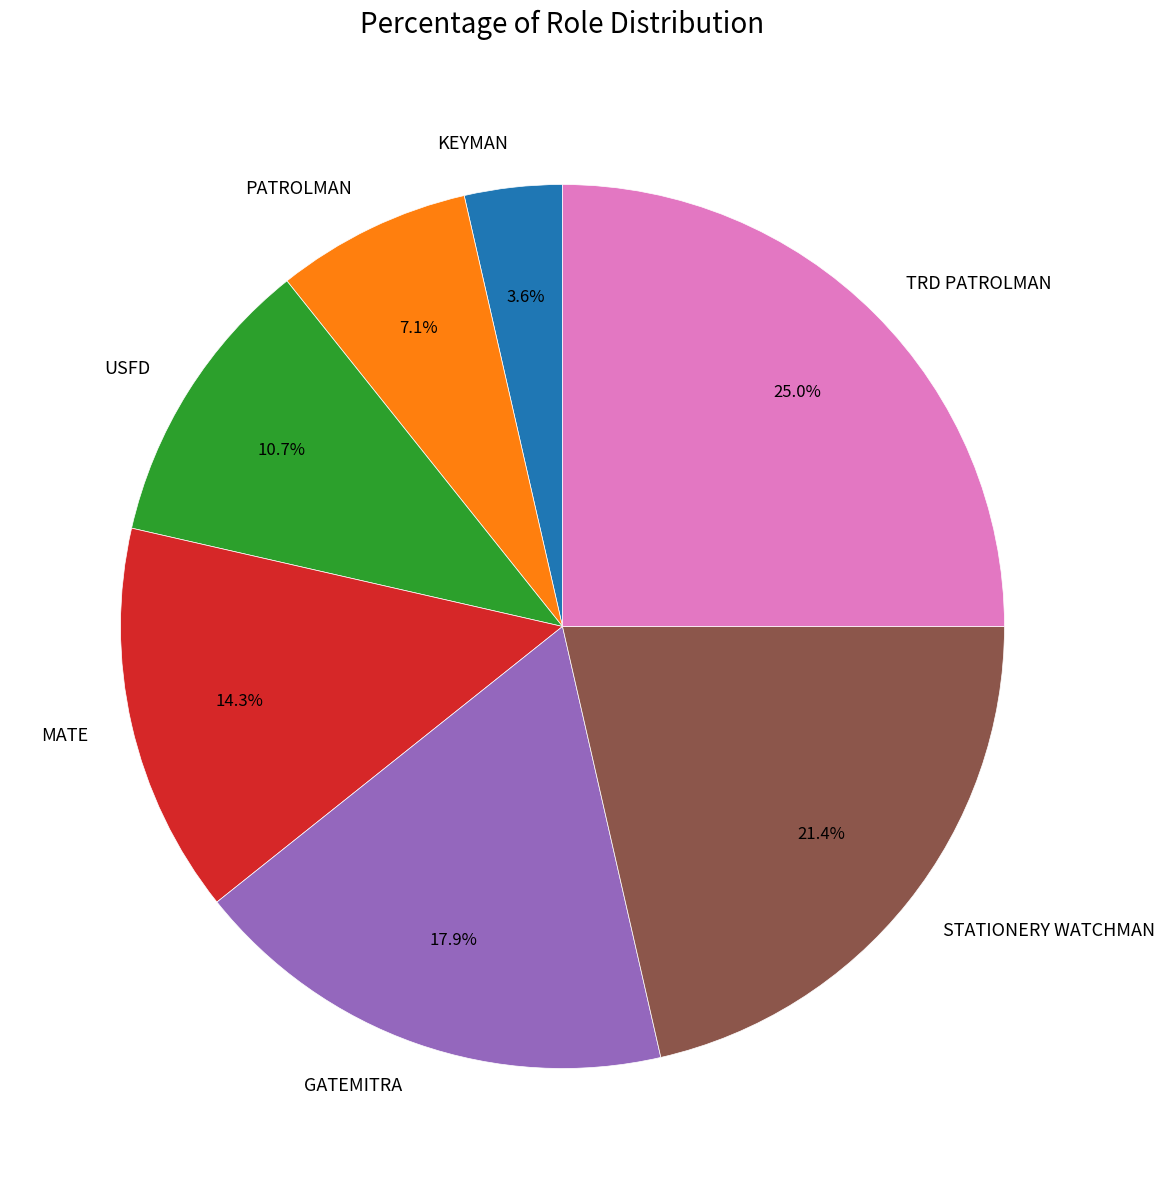

Which category has the biggest portion of the pie?

TRD PATROLMAN